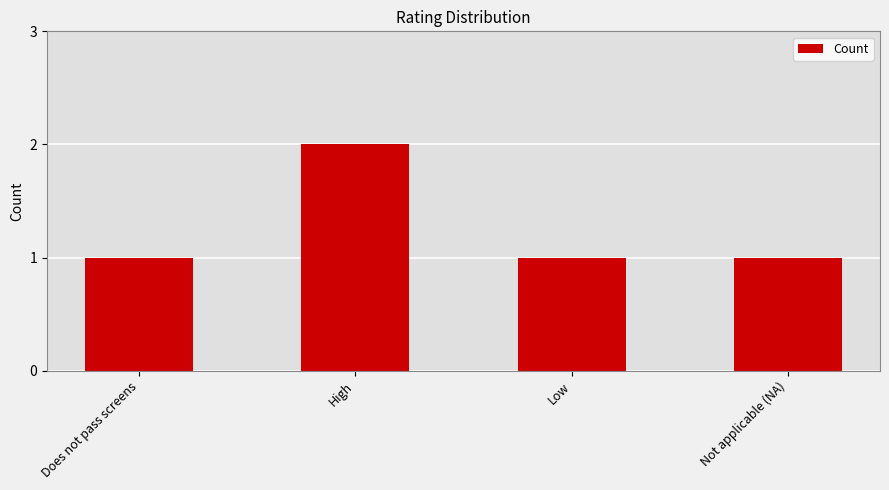

What is the difference between the maximum and minimum values?

1